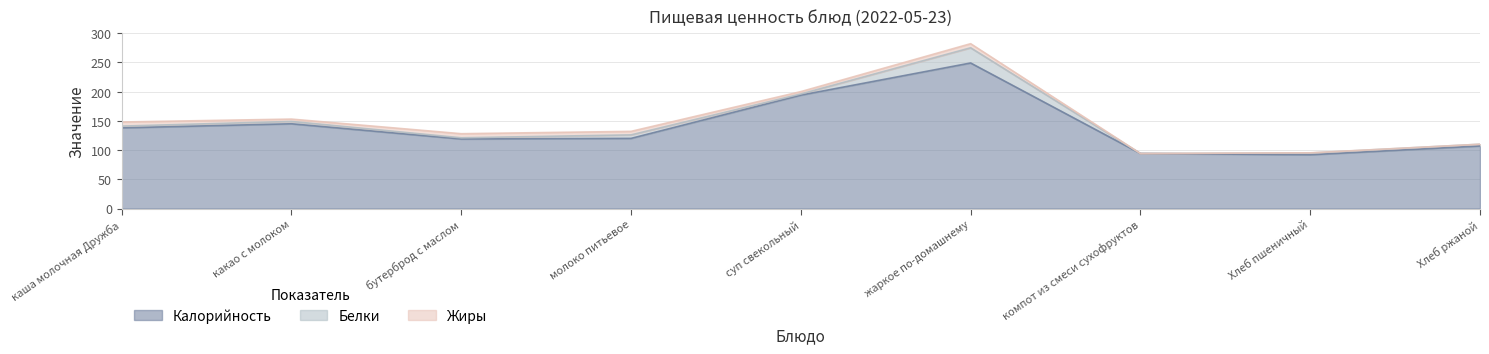

At which category does Жиры reach its first local peak?

бутерброд с маслом